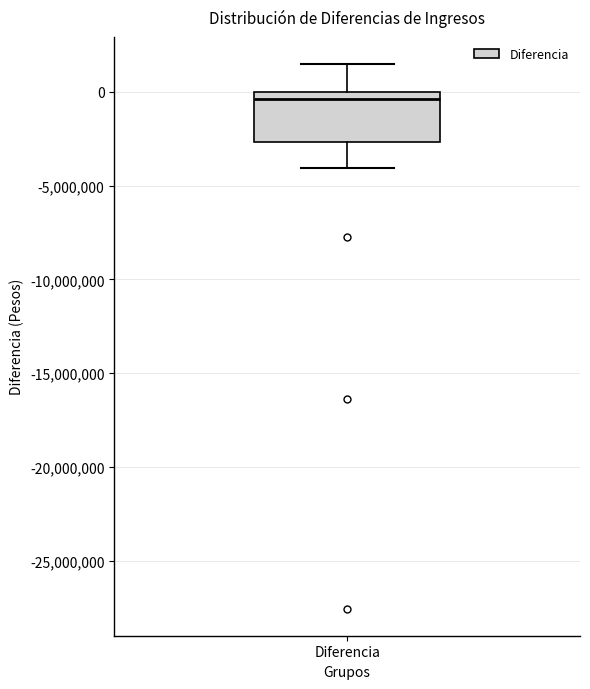

Read this box plot against the y-axis: the position of the median line, the range covered by the box, and the ends of both whiskers. The values are not printed on the chart, so give them approximately, as read against the axis.

median -500000, box -2500000 to 0, whiskers -4000000 to 1500000